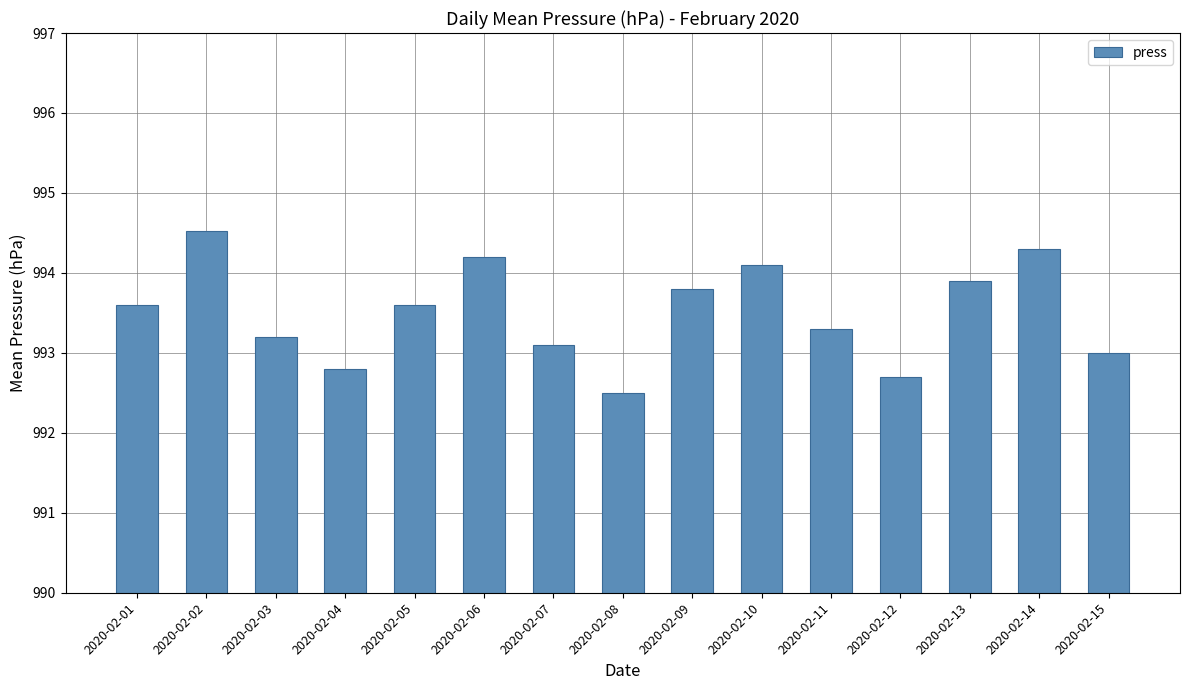

Reading left to right, transcribe all the data shown in this chart.

2020-02-01=993.6	2020-02-02=994.5	2020-02-03=993.2	2020-02-04=992.8	2020-02-05=993.6	2020-02-06=994.2	2020-02-07=993.1	2020-02-08=992.5	2020-02-09=993.8	2020-02-10=994.1	2020-02-11=993.3	2020-02-12=992.7	2020-02-13=993.9	2020-02-14=994.3	2020-02-15=993.0